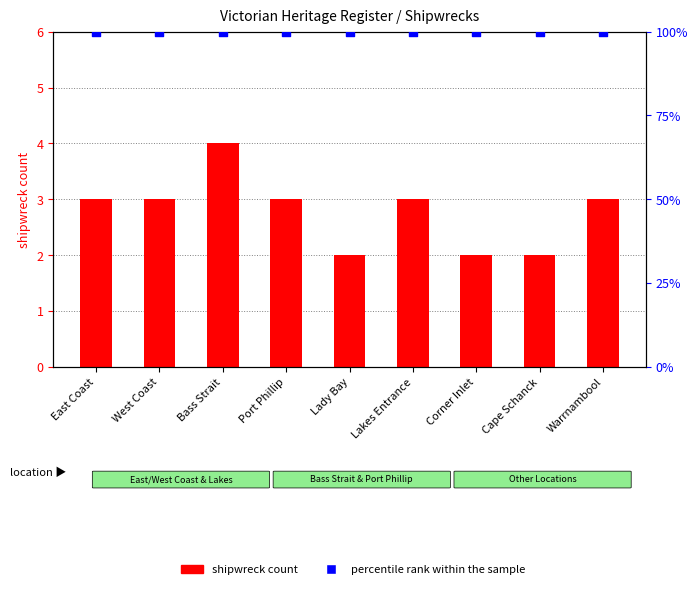

What are all the series names shown in the legend?

shipwreck count, percentile rank within the sample